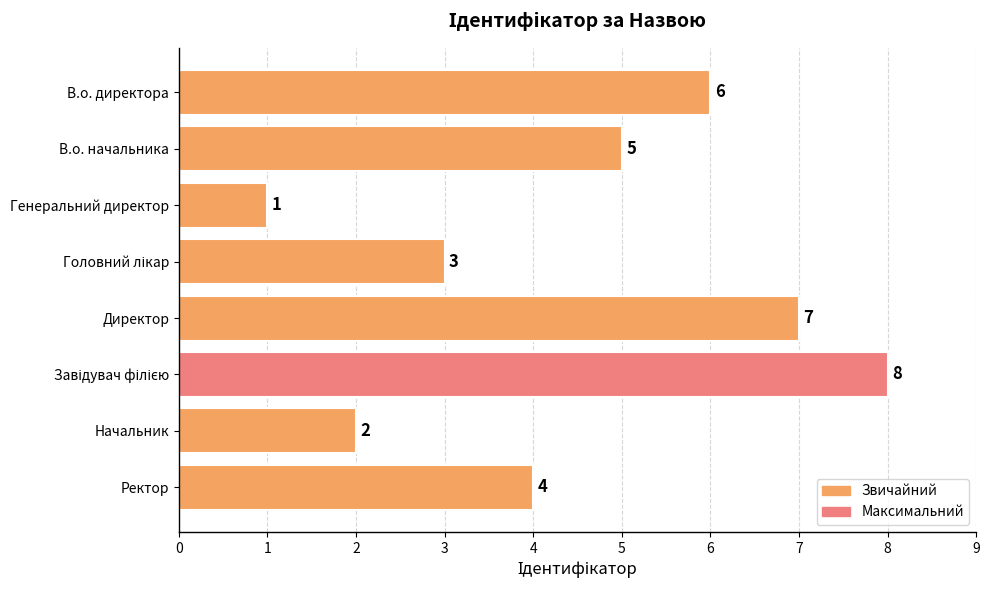

What is the greatest value displayed?

8